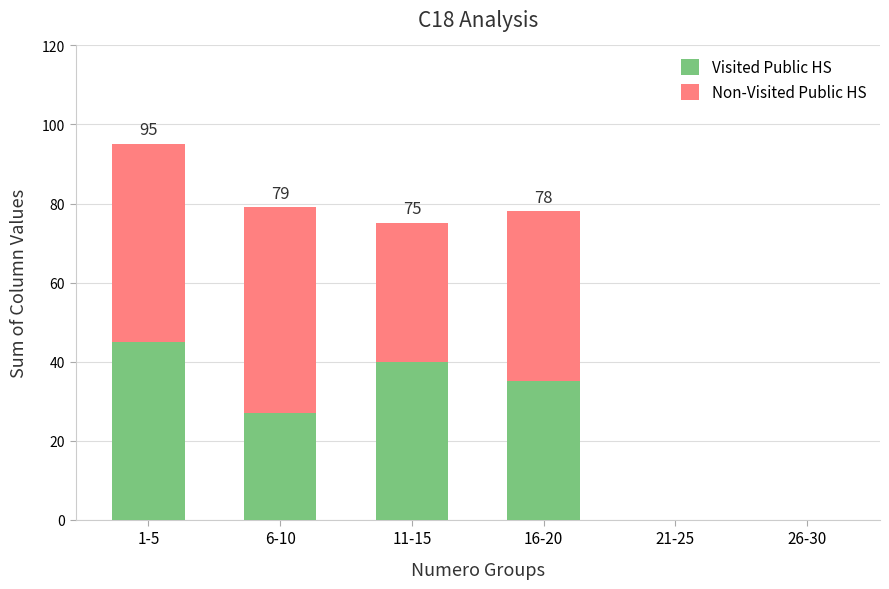

What is the highest value of the Visited Public HS series?

45